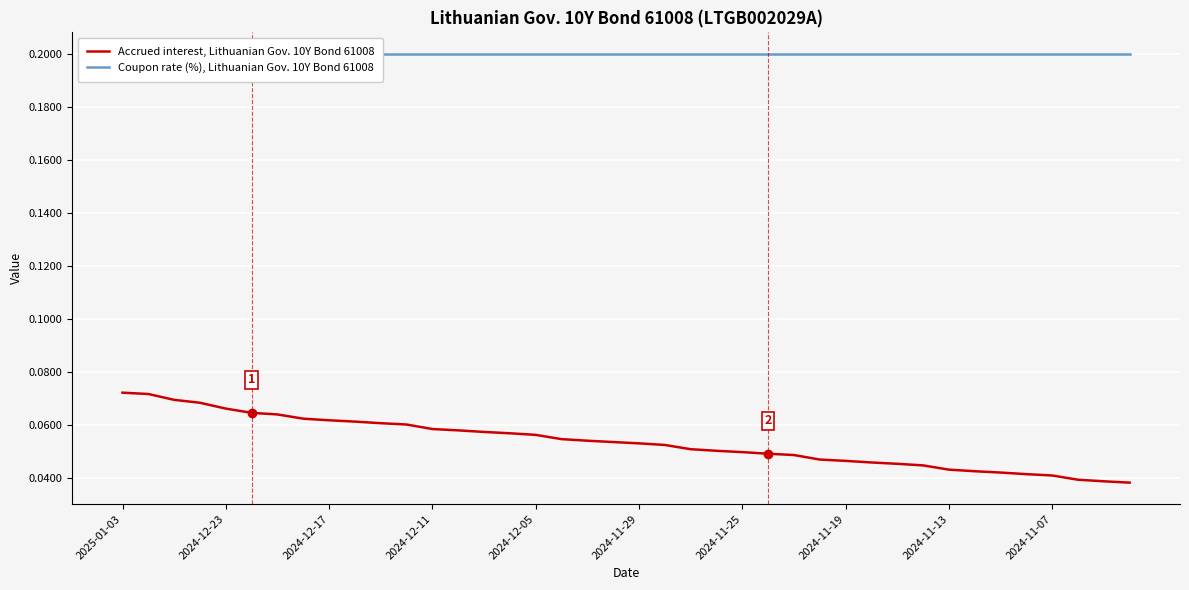

At which category is the sum across all series the highest?

2025-01-03